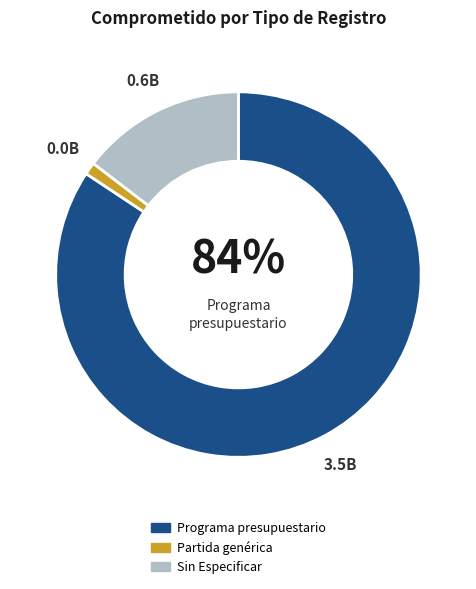

Is there a majority slice in this chart?

Yes